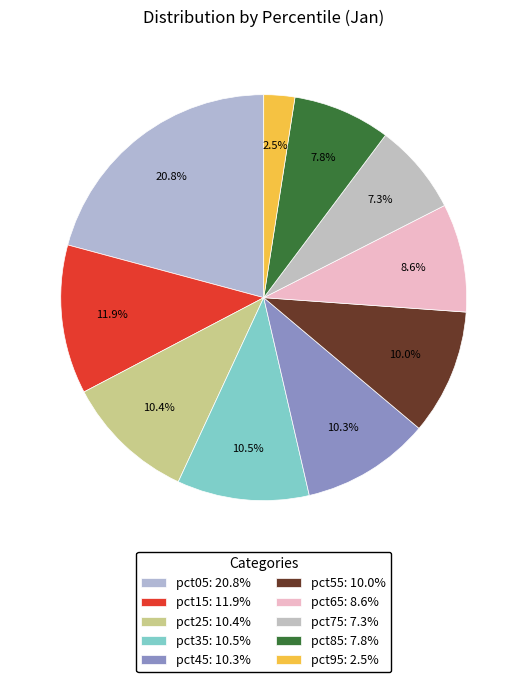

To the nearest percent, what portion does pct15 represent?

12%